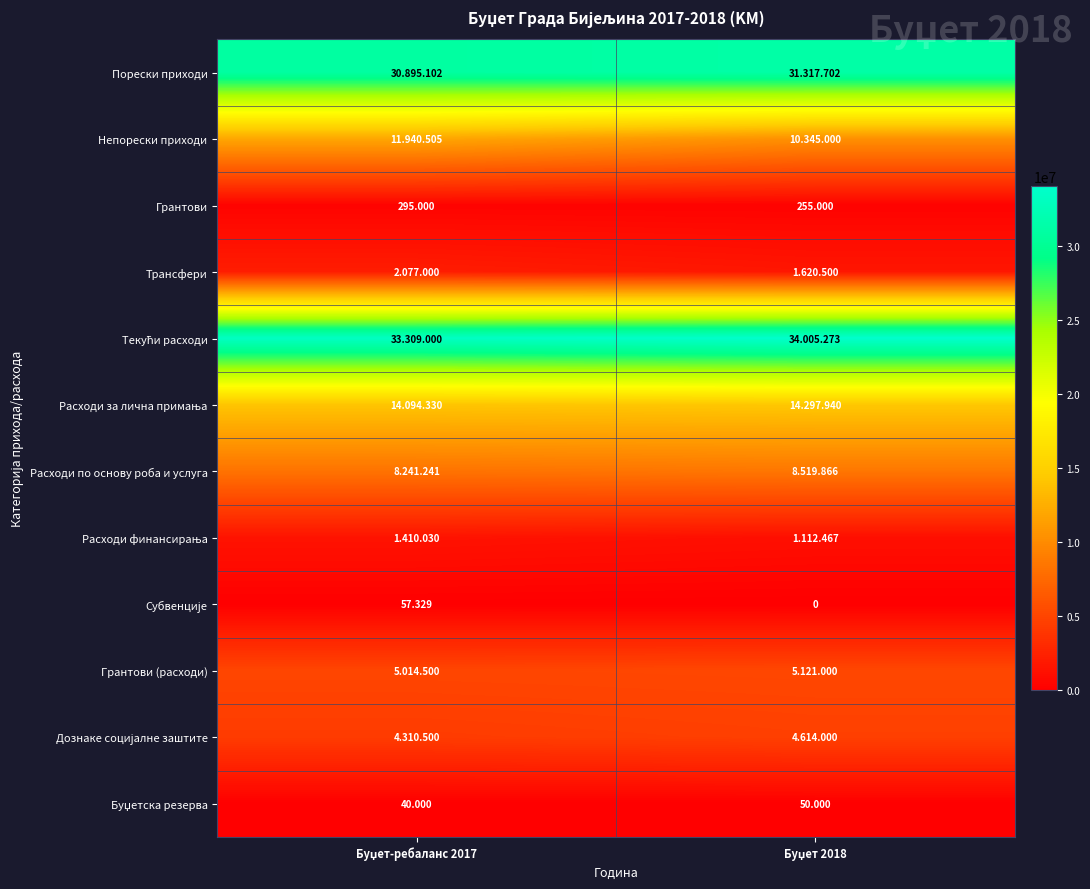

How many values in the Расходи за лична примања series are below 14297940?

1